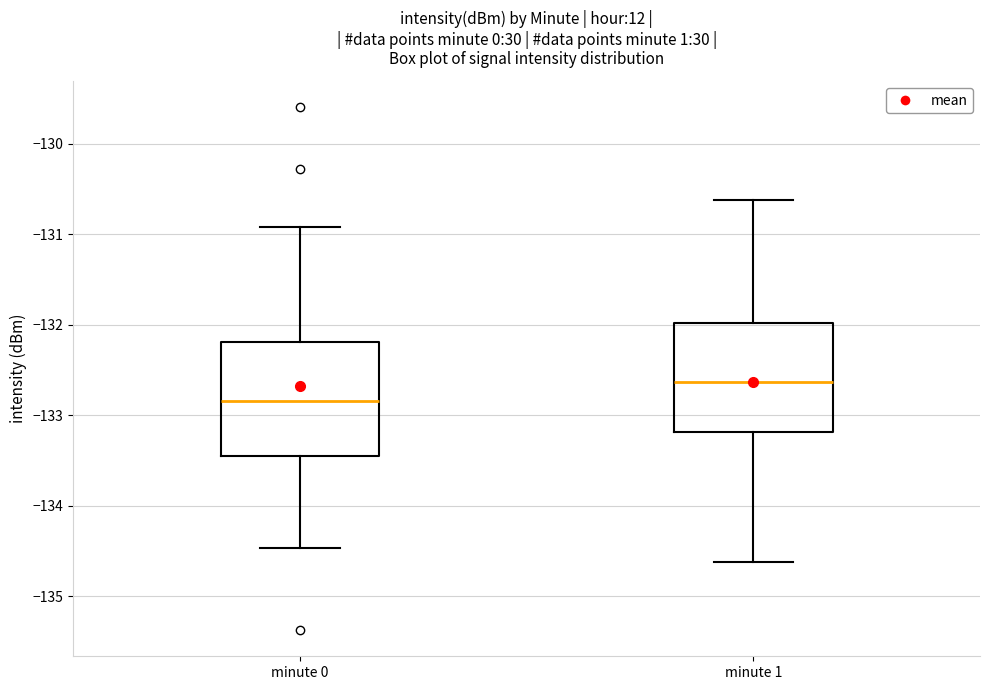

Where does the lower whisker of the box for minute 0 end on the y-axis? The values are not printed on the chart, so give them approximately, as read against the axis.

-134.5